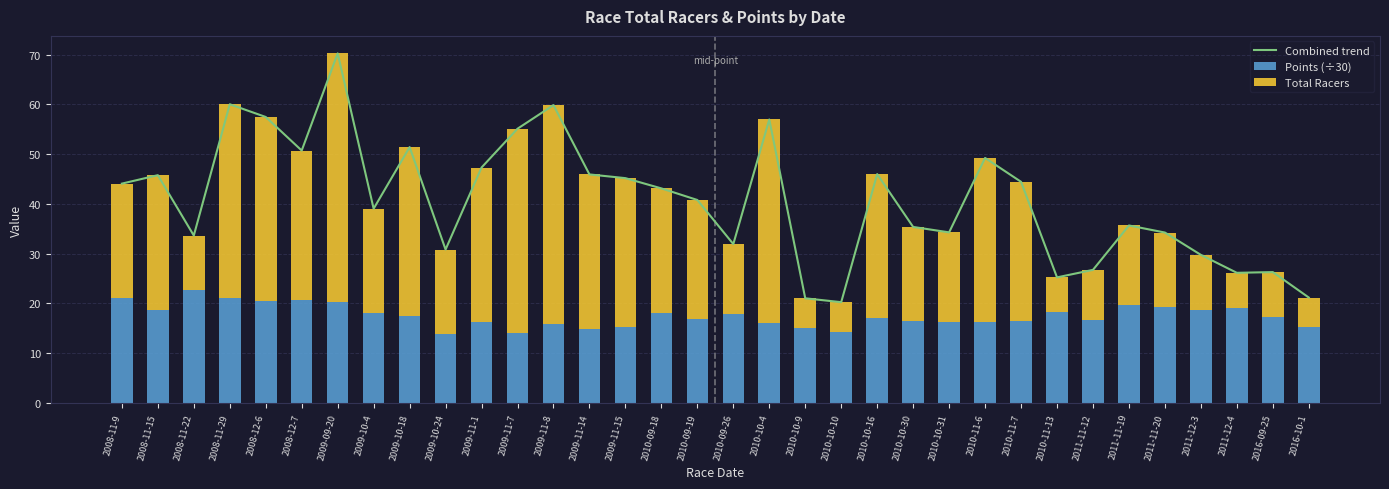

How many data points does each series have?

34